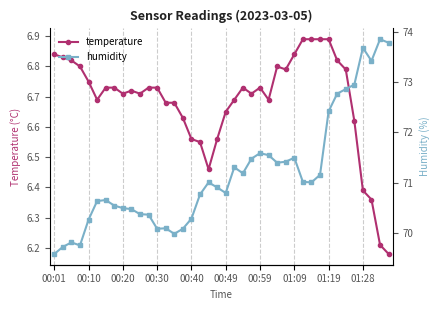

What is the greatest value displayed?

73.8